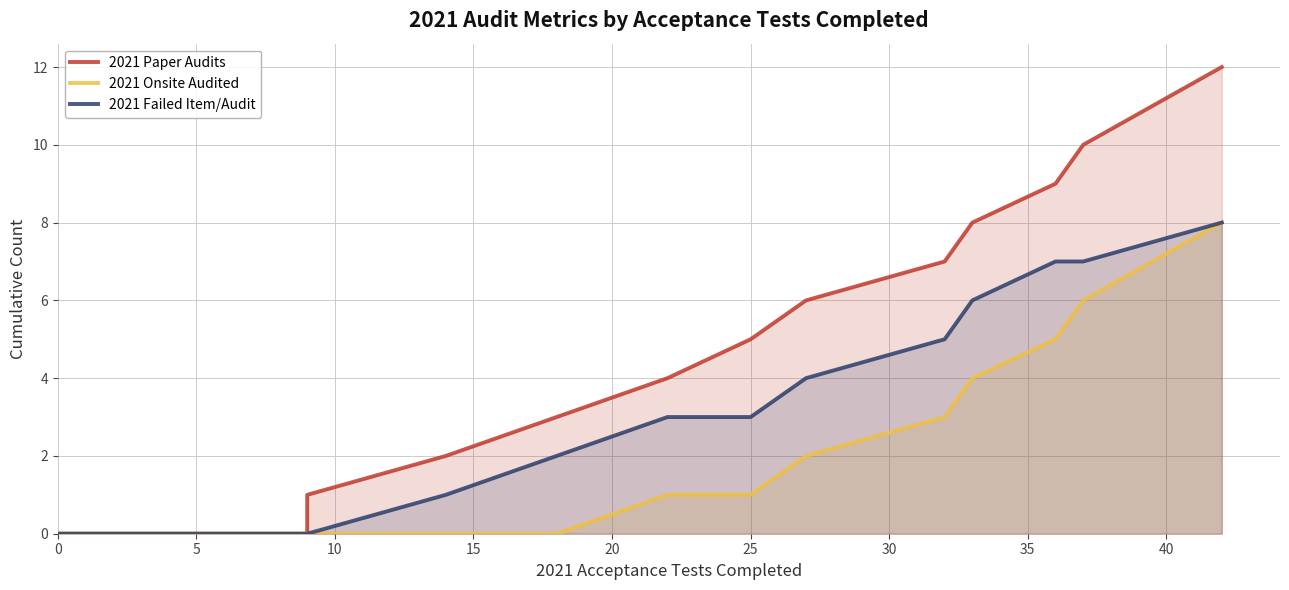

What are all the series names shown in the legend?

2021 Paper Audits, 2021 Onsite Audited, 2021 Failed Item/Audit